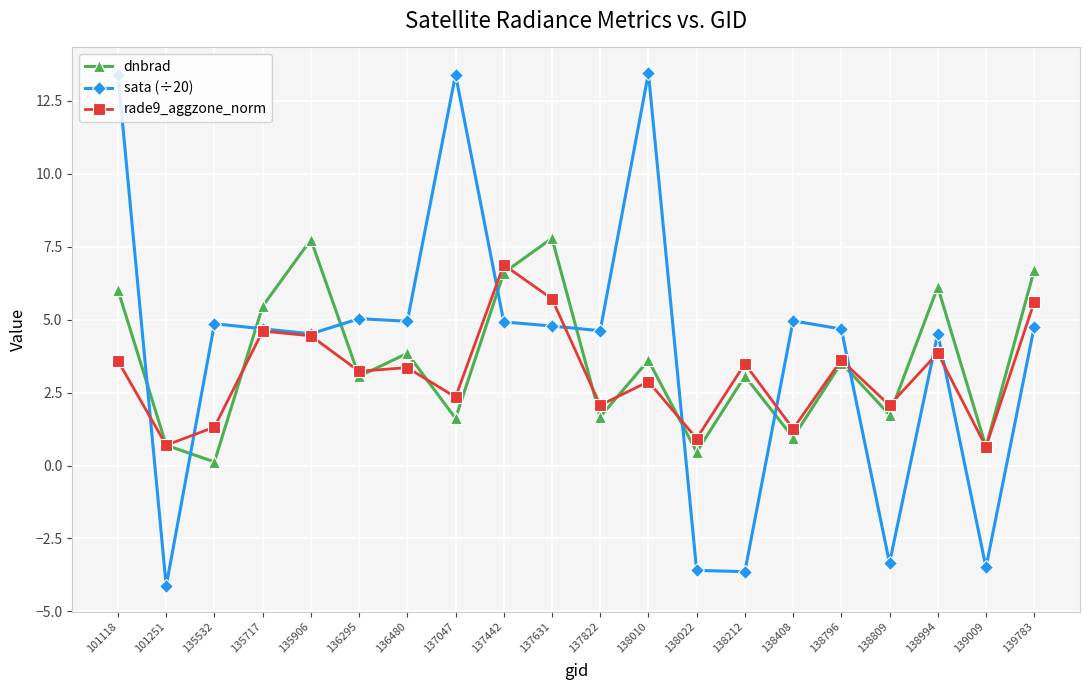

Which series ends up on top after the final intersection of sata (÷20) and dnbrad?

dnbrad